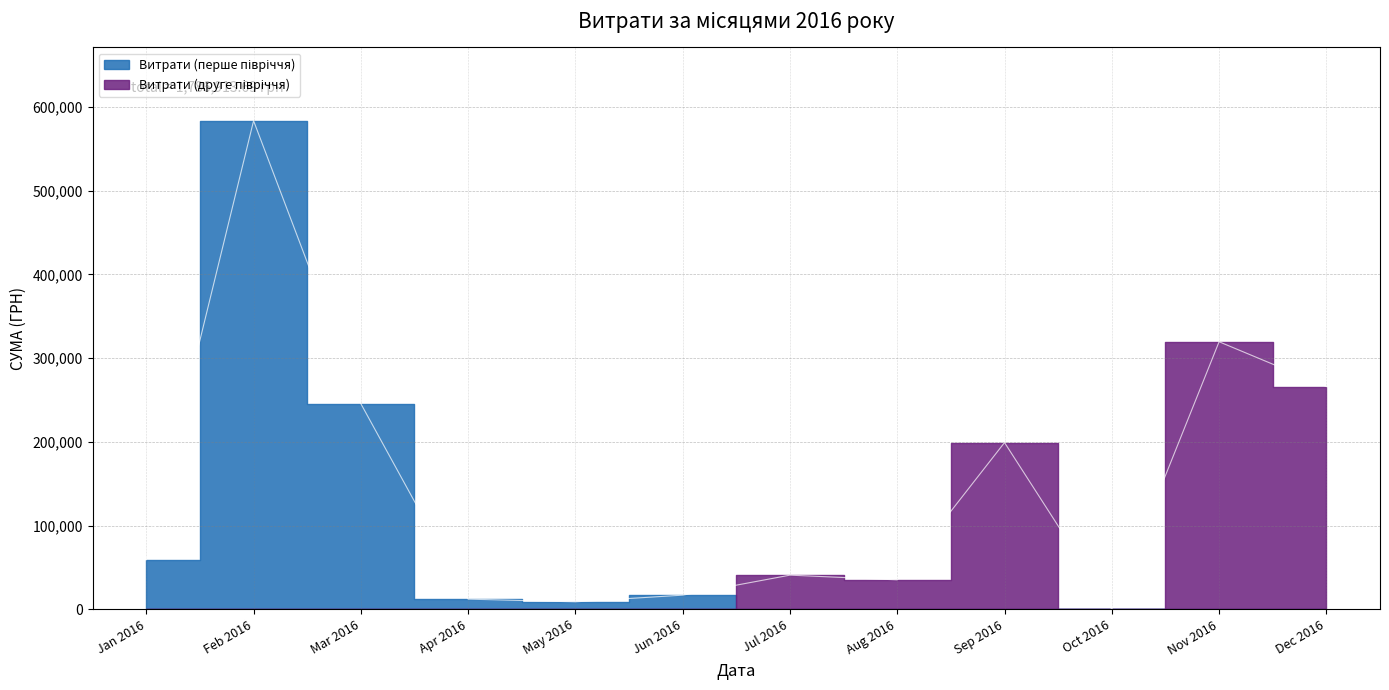

True or false: the data has more than 0 interior local peaks.

True